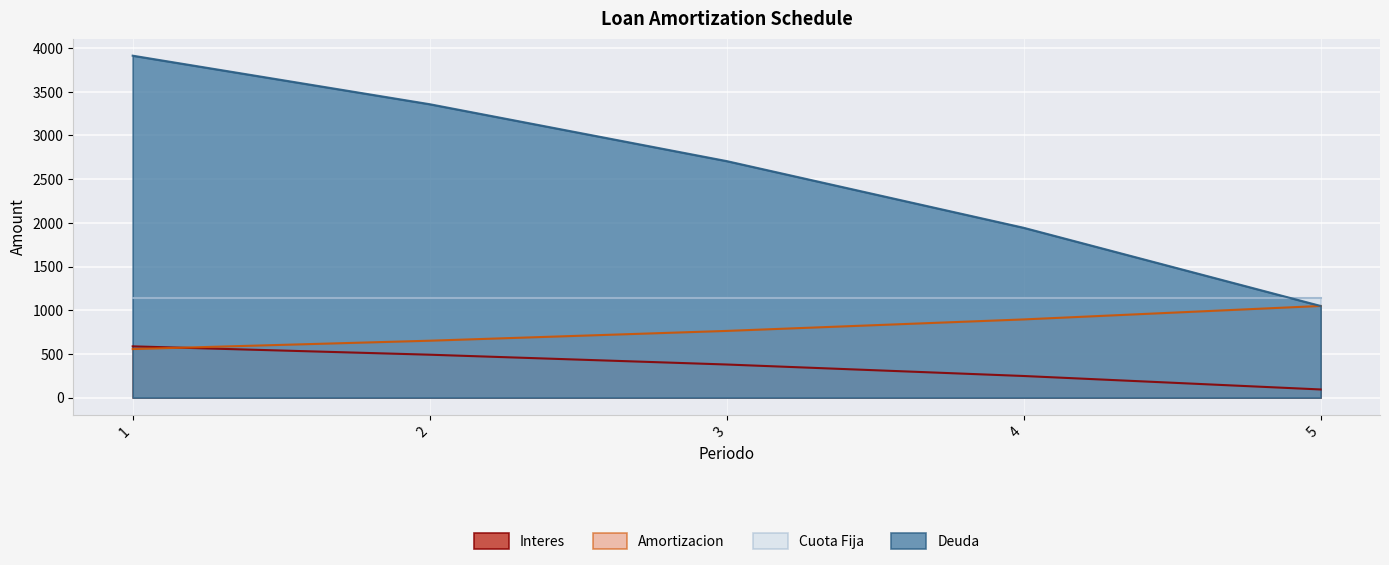

The value of Interes at 2 is 490.9. True or false?

True